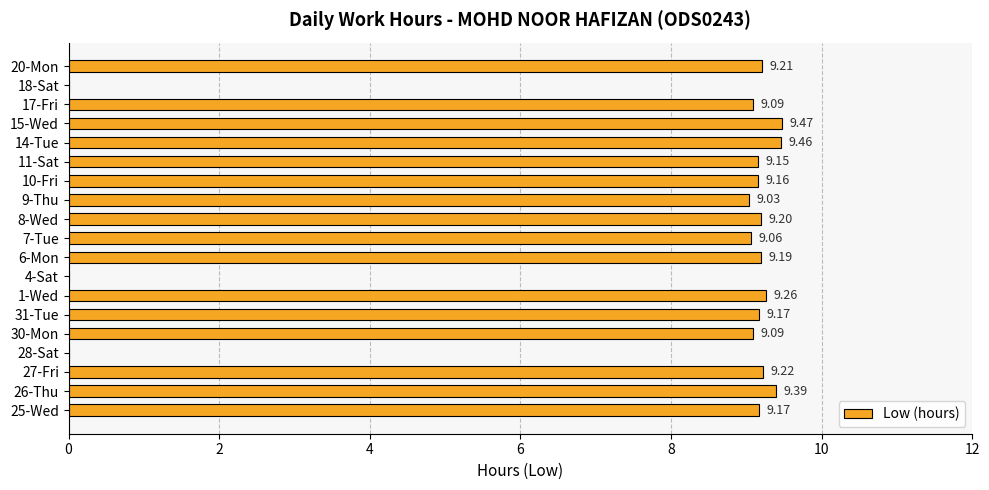

Are the bars horizontal?

Yes